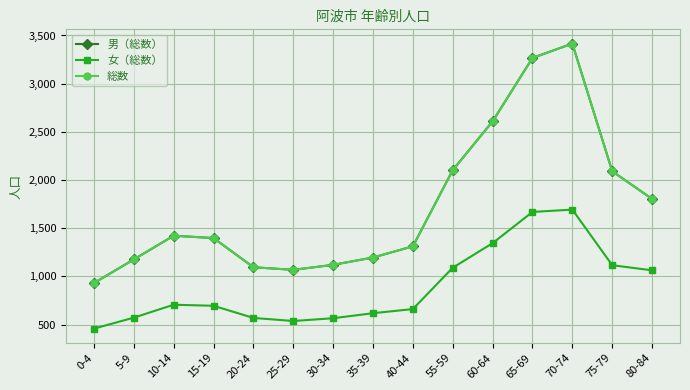

At which category does the chart reach its minimum across all series?

0-4